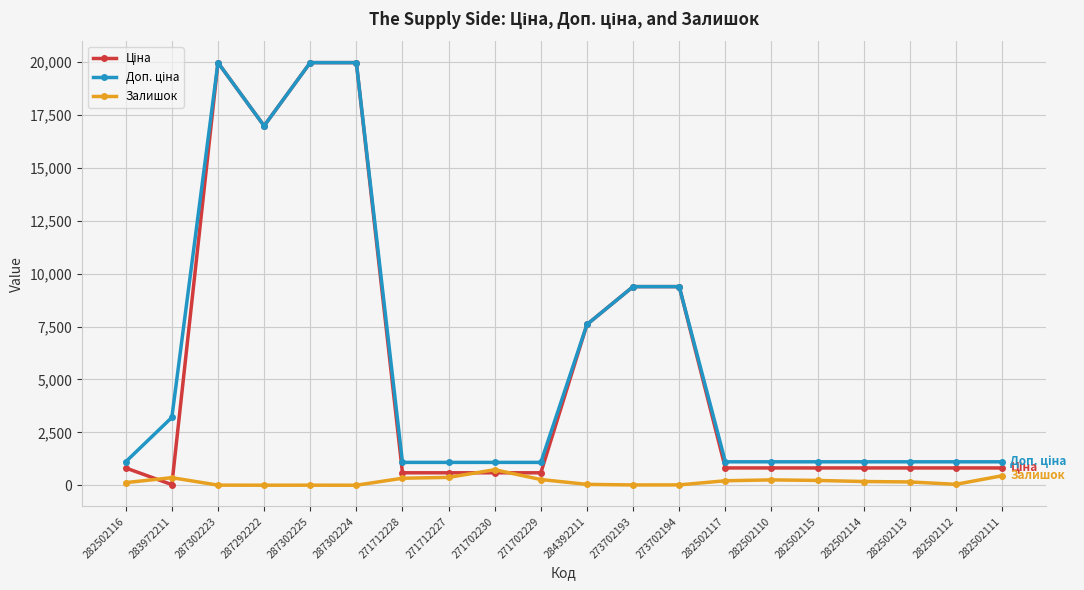

What is the approximate value of Залишок at 282502117?

214.0